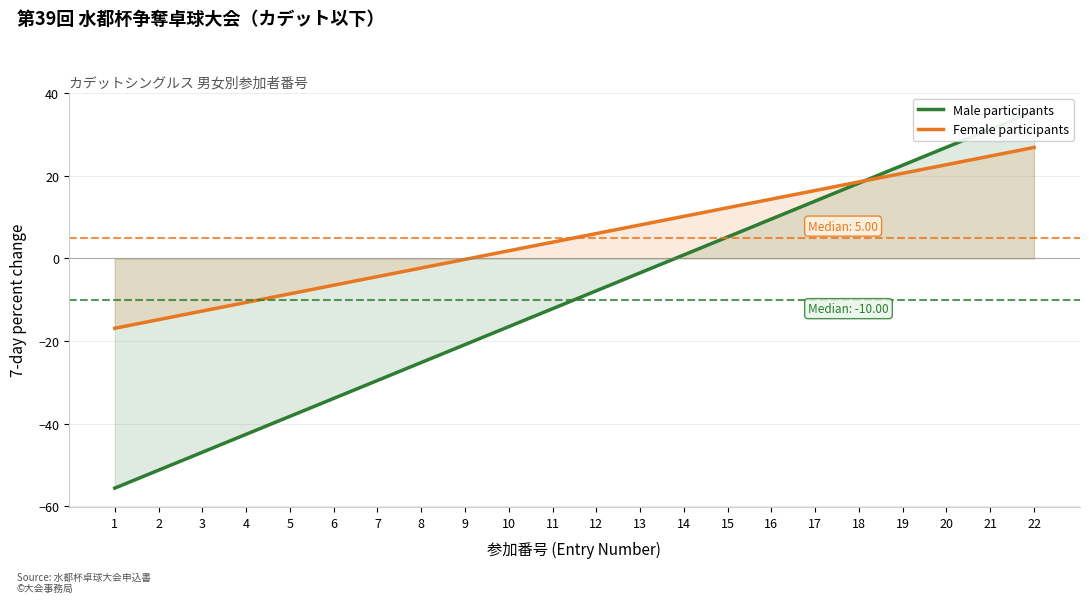

Reading left to right, extract all data points from this chart.

Male participants: -55.7	-51.3	-47.0	-42.6	-38.3	-33.9	-29.6	-25.2	-20.9	-16.5	-12.2	-7.8	-3.5	0.9	5.2	9.6	13.9	18.3	22.6	27.0	31.3	35.7
Female participants: -16.9	-14.8	-12.7	-10.7	-8.6	-6.5	-4.4	-2.3	-0.2	1.9	4.0	6.0	8.1	10.2	12.3	14.4	16.5	18.6	20.7	22.7	24.8	26.9